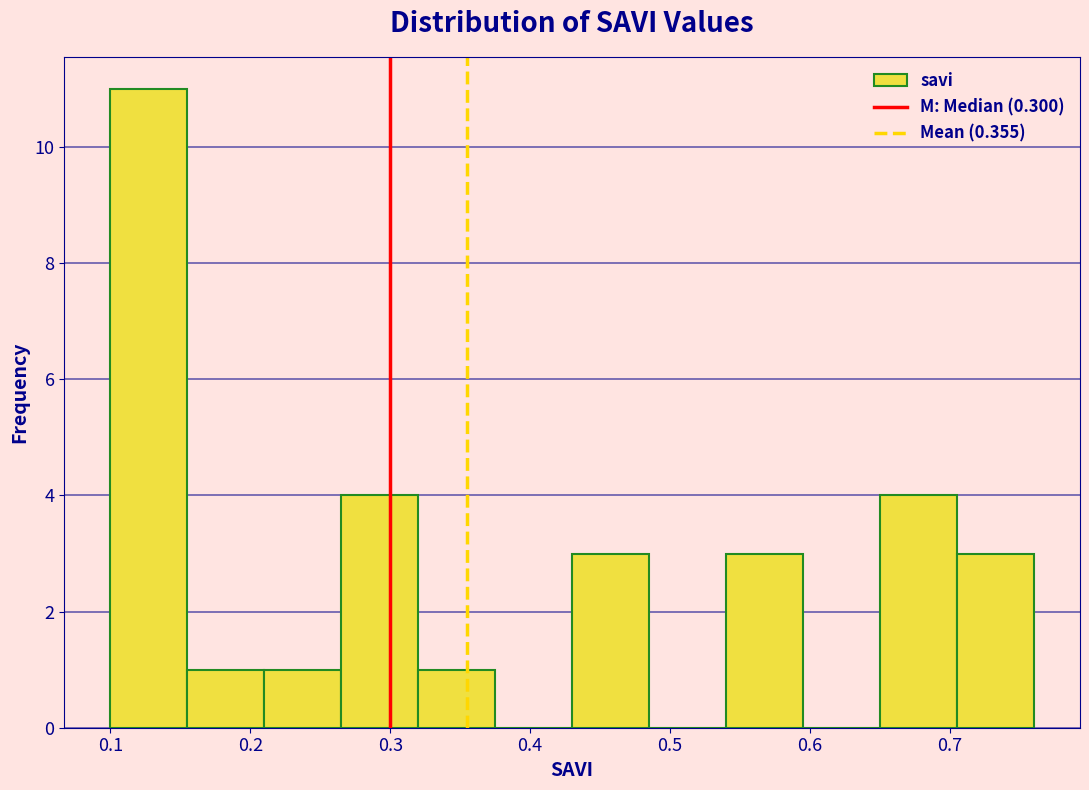

How tall is the bar that spans 0.265 to 0.320 on the x-axis? Neither the bar edges nor the heights are printed on the chart, so give them approximately, as read against the axes.

4